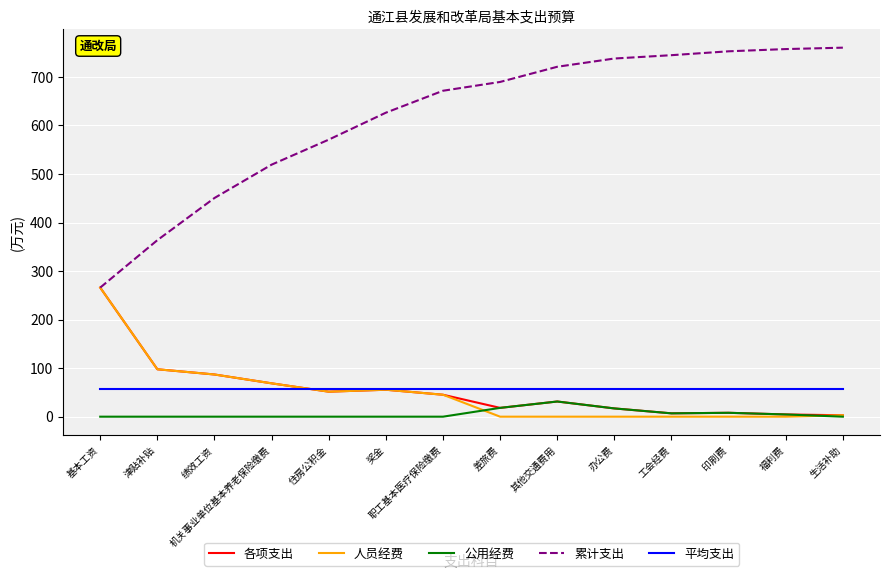

True or false: 平均支出 and 累计支出 cross at least once.

False